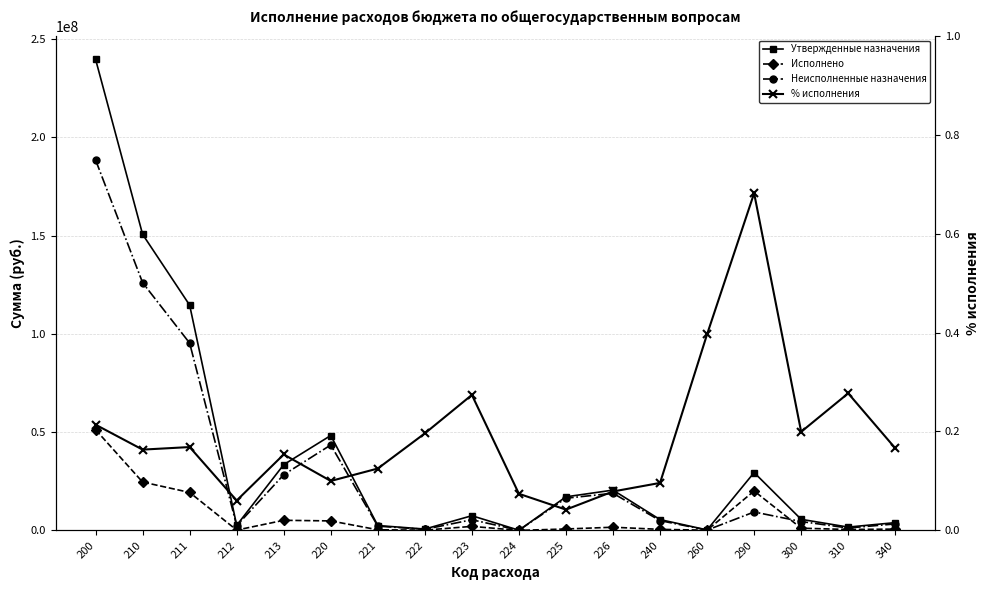

At which category is the sum across all series the highest?

200